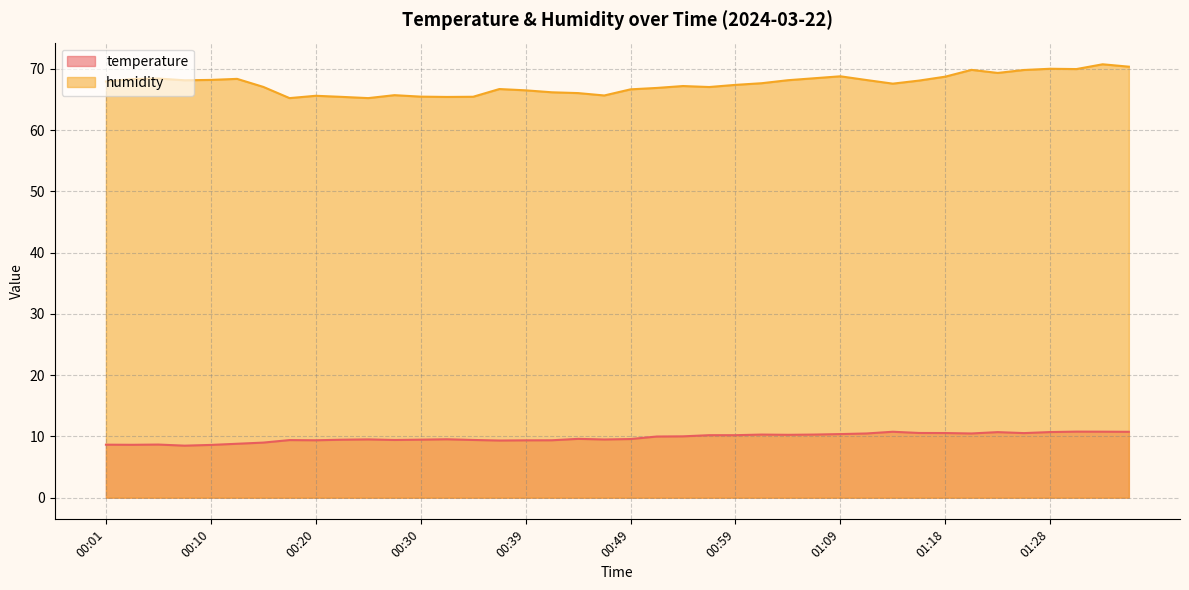

Where does the humidity series first go above 67?

00:01